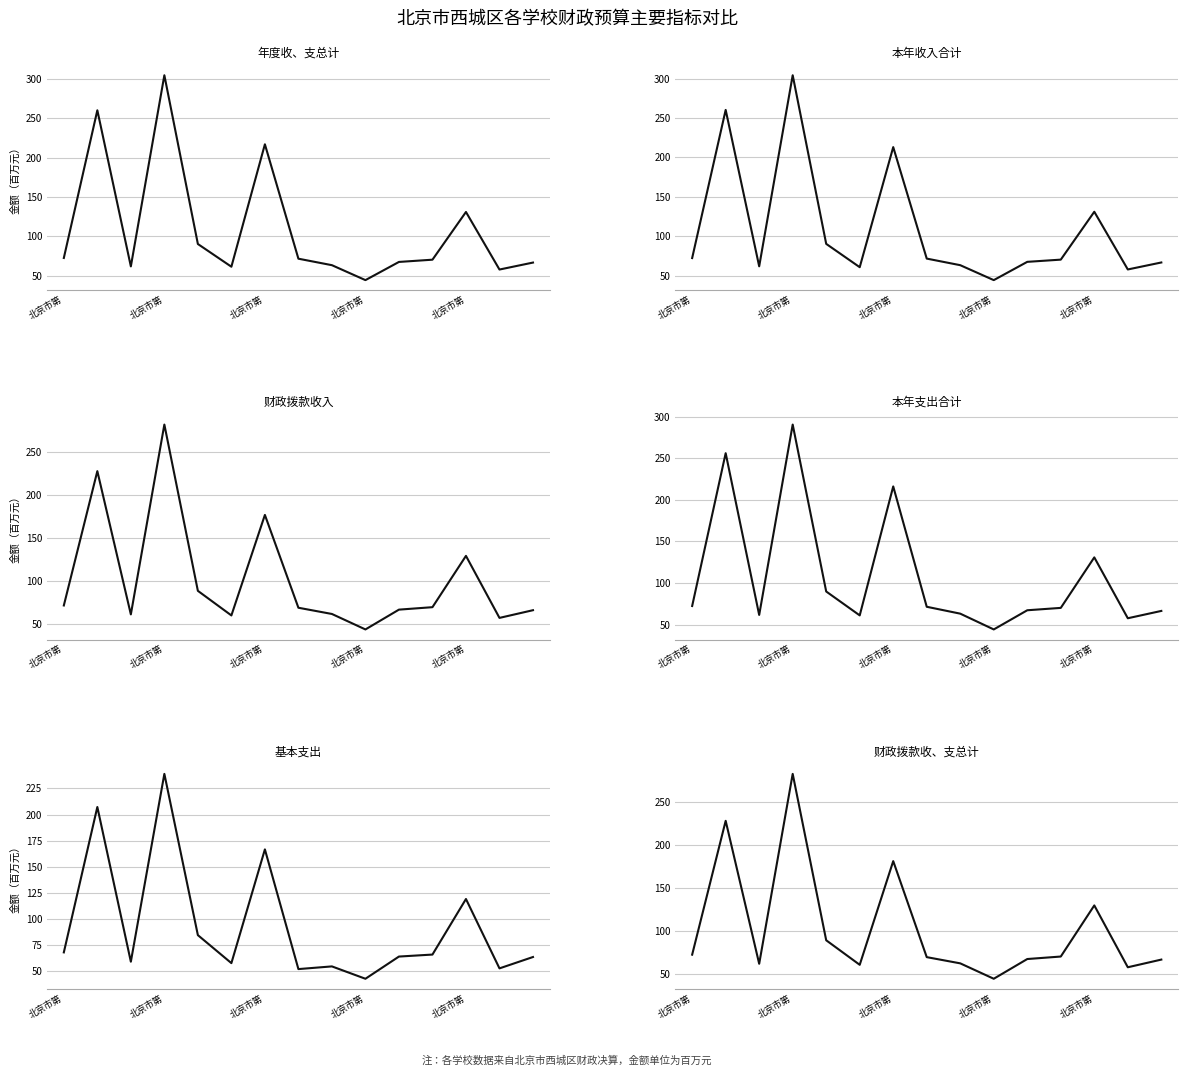

Reading left to right, transcribe all the data shown in this chart.

年度收、支总计: 72.4	260.4	61.6	305.0	90.2	61.3	217.1	71.5	63.2	44.2	67.3	70.2	130.9	57.7	66.5
本年收入合计: 72.1	260.3	61.6	304.3	90.2	60.5	213.0	71.5	63.1	44.1	67.3	70.1	130.9	57.7	66.5
财政拨款收入: 71.9	228.3	61.5	282.5	88.9	60.3	177.3	69.2	62.0	44.0	67.0	69.9	129.6	57.4	66.4
本年支出合计: 72.4	256.2	61.6	290.7	89.8	61.1	216.3	71.5	63.2	44.2	67.3	70.1	130.9	57.7	66.5
基本支出: 67.9	207.2	58.9	239.0	84.4	57.6	166.6	51.9	54.4	42.6	63.9	65.8	119.0	52.6	63.4
财政拨款收、支总计: 72.1	228.4	61.5	283.2	88.9	60.3	181.3	69.2	62.0	44.0	67.0	69.9	129.6	57.4	66.4